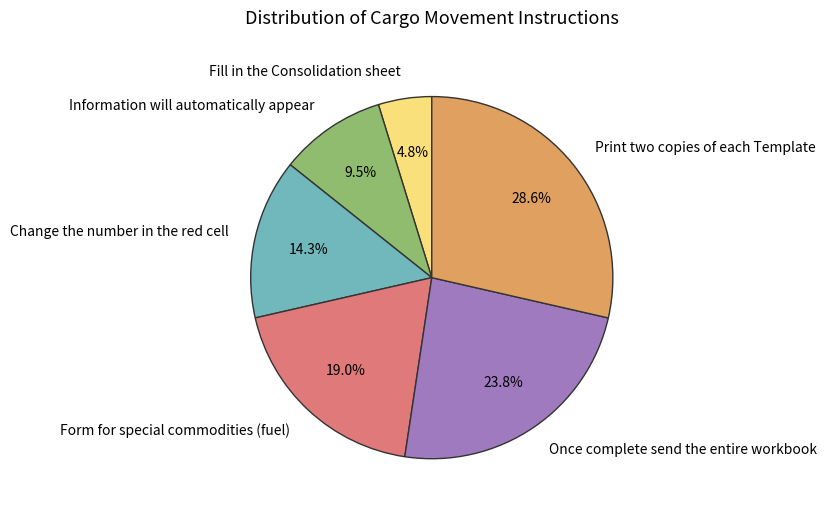

The Change the number in the red cell slice represents 14% of the pie. True or false?

True